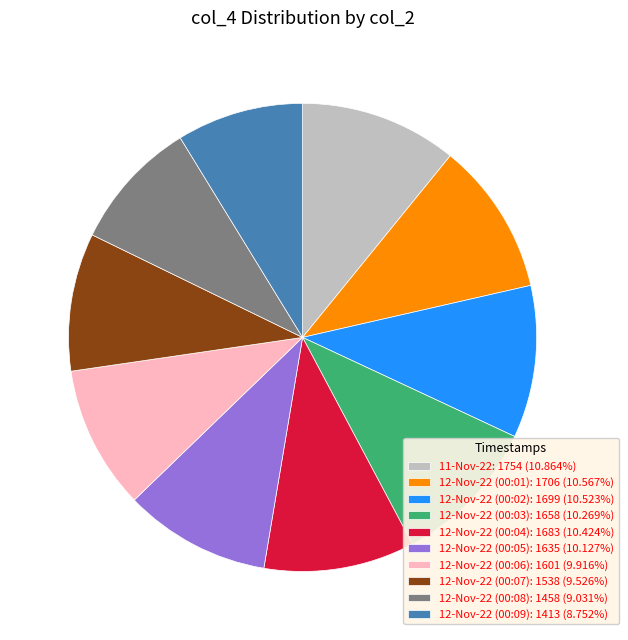

Is it true that 12-Nov-22 (00:01) is 11% of the pie?

True